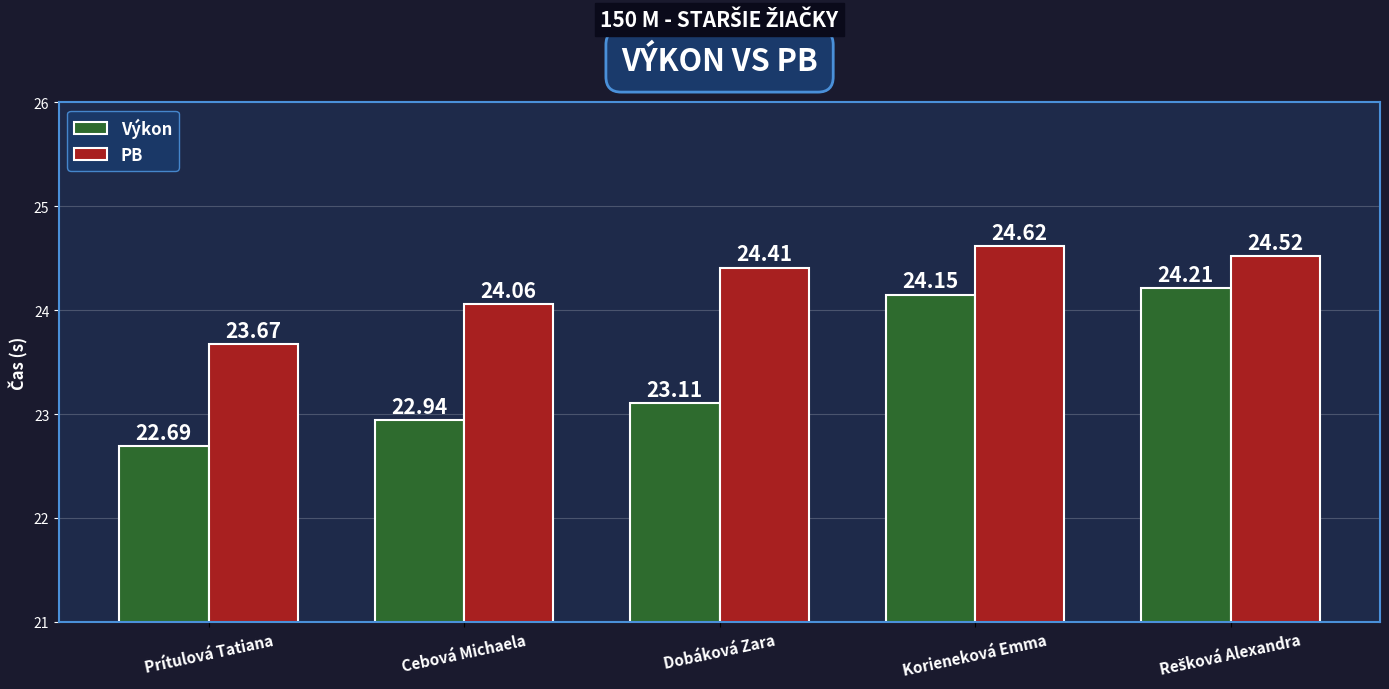

At which label does Výkon reach its minimum?

Prítulová Tatiana